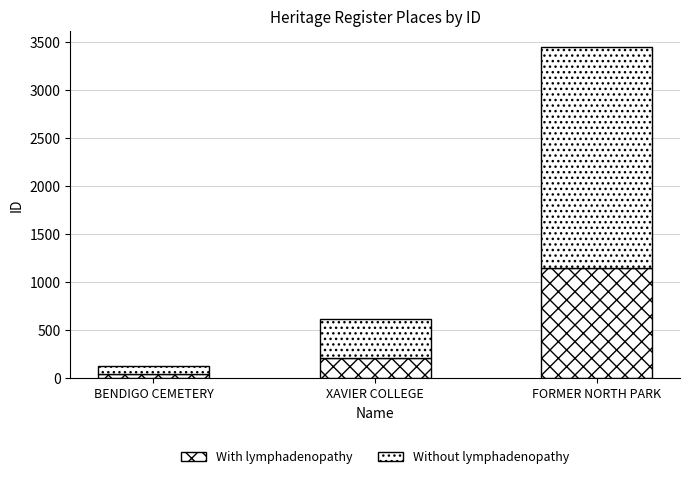

The value of With lymphadenopathy at FORMER NORTH PARK is 1149. True or false?

True